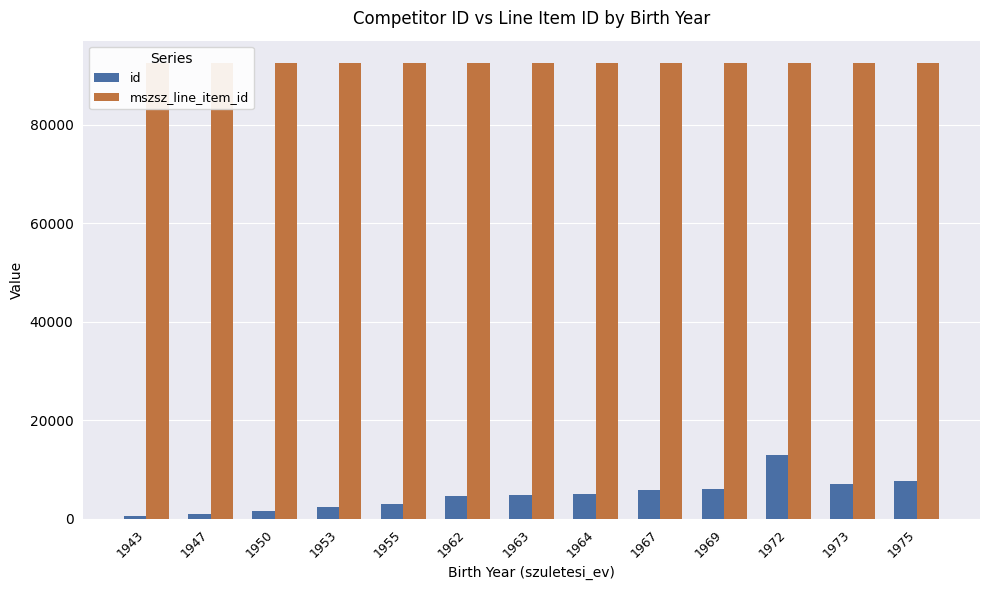

Is the value of mszsz_line_item_id at 1973 greater than the value of id at 1975?

Yes